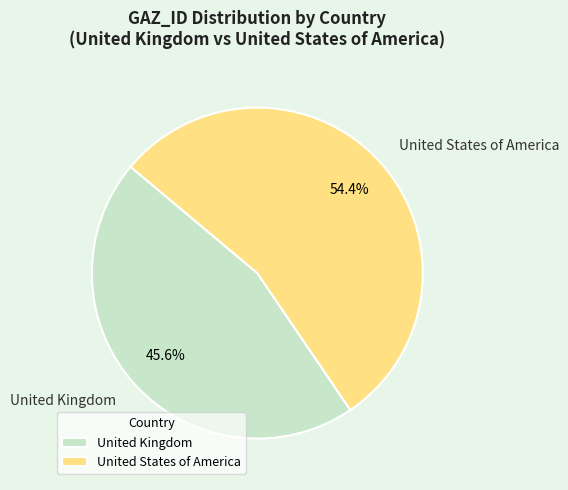

Is there any slice that represents more than half of the pie?

Yes